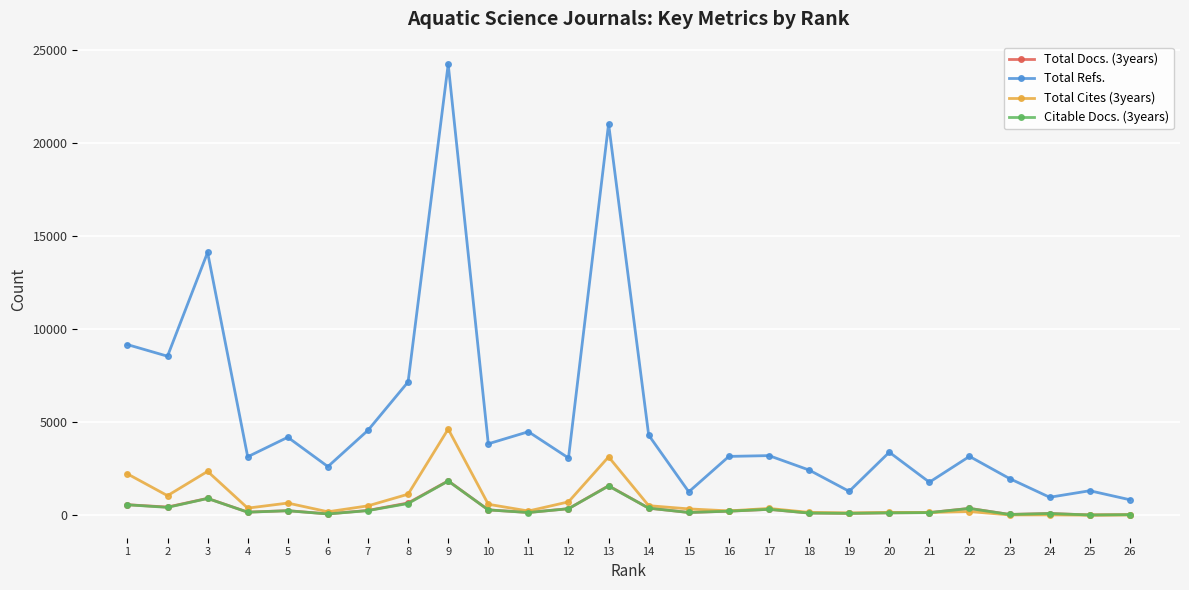

Count the number of categories in the chart.

26